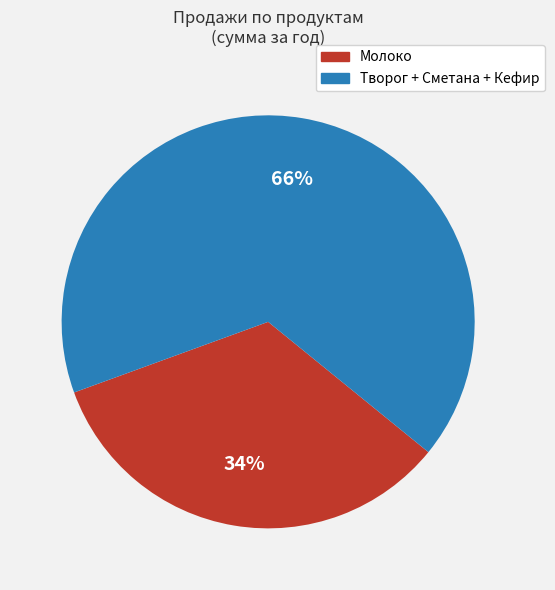

To the nearest percent, what is the average slice percentage?

50%